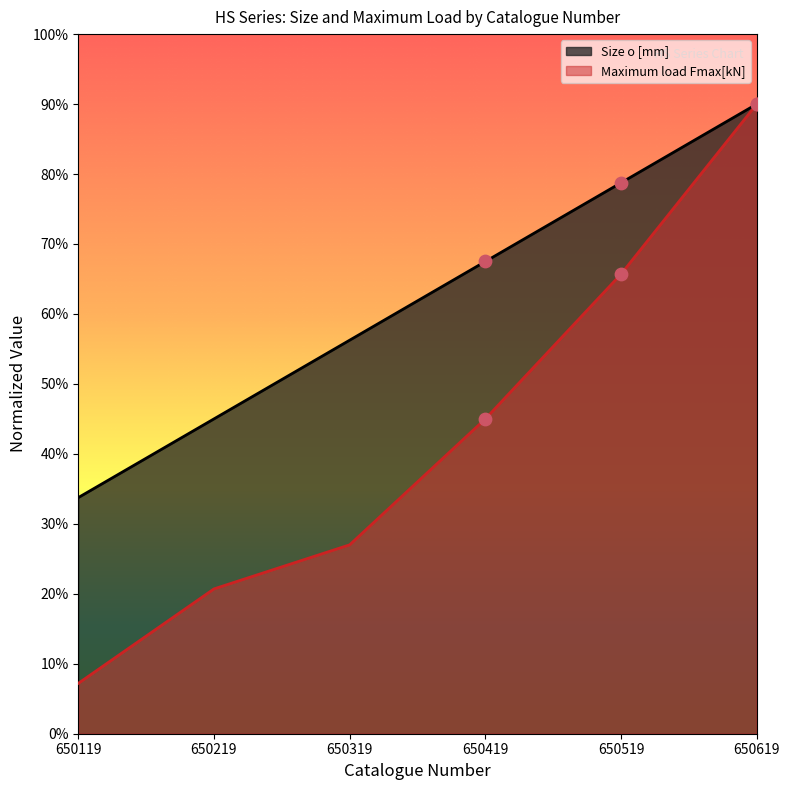

Which series has the largest total across all categories?

Size o [mm]